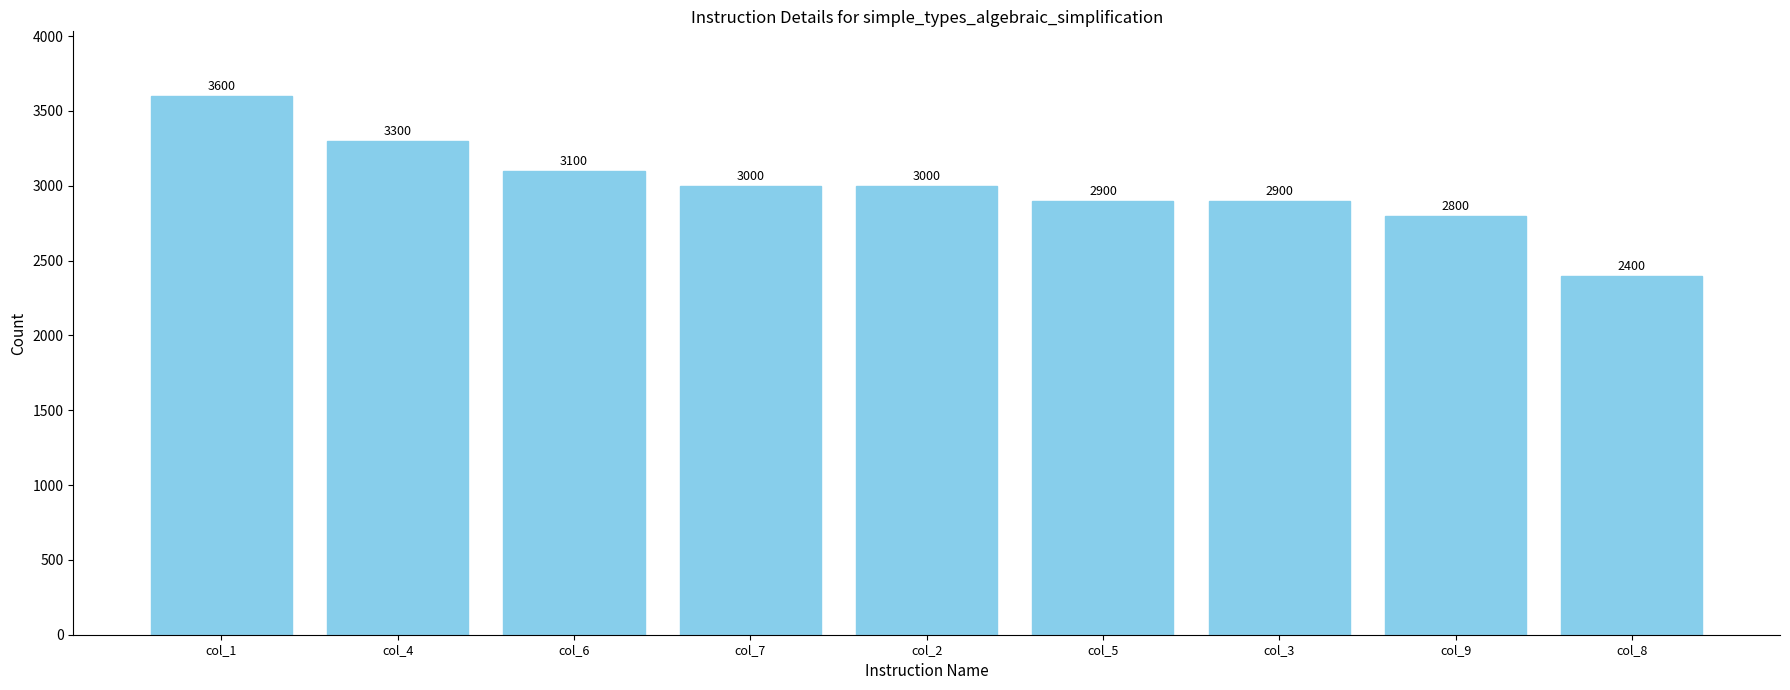

At which category does the chart reach its minimum across all series?

col_8